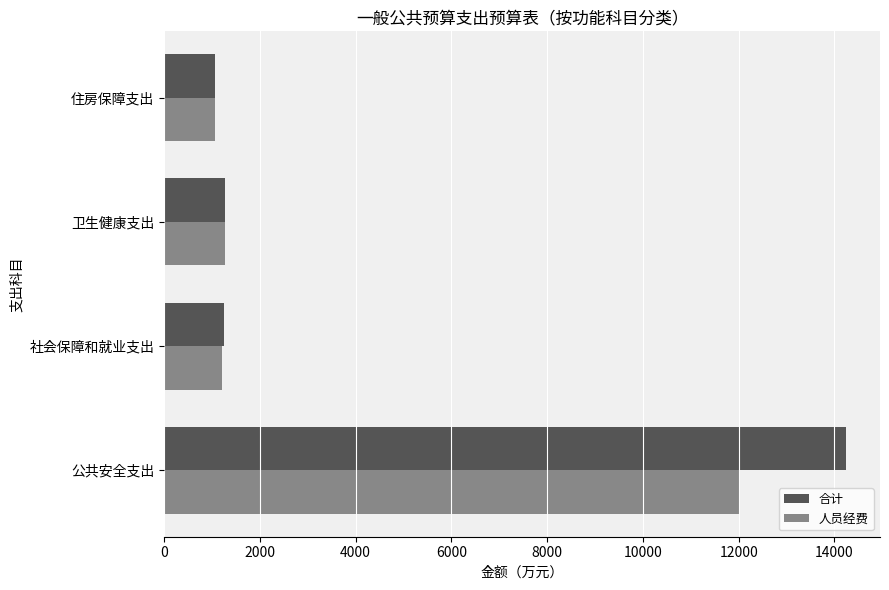

Is it true that 人员经费 equals 12035.0 at 公共安全支出?

True